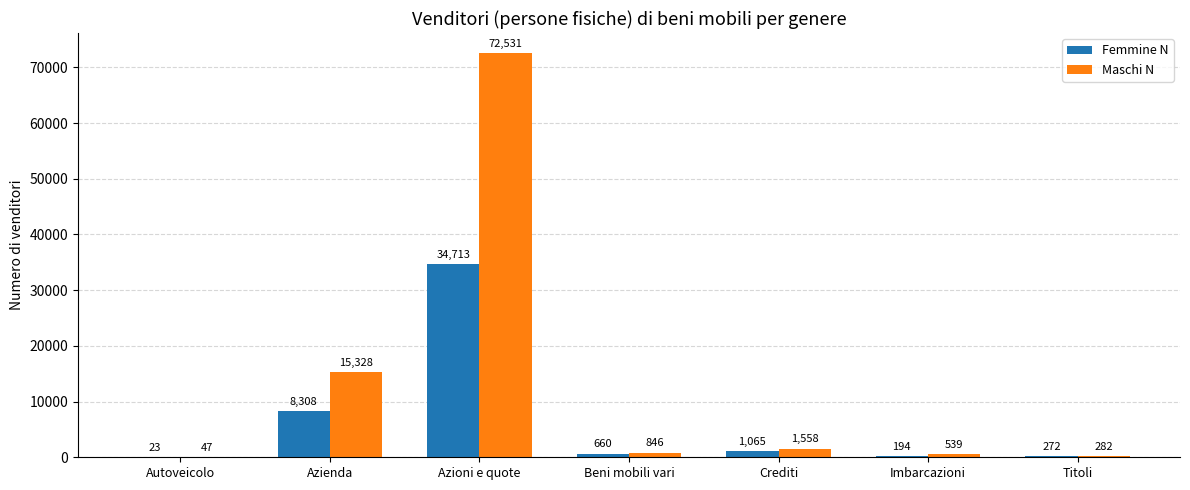

True or false: Maschi N has a value of 47 at Autoveicolo.

True